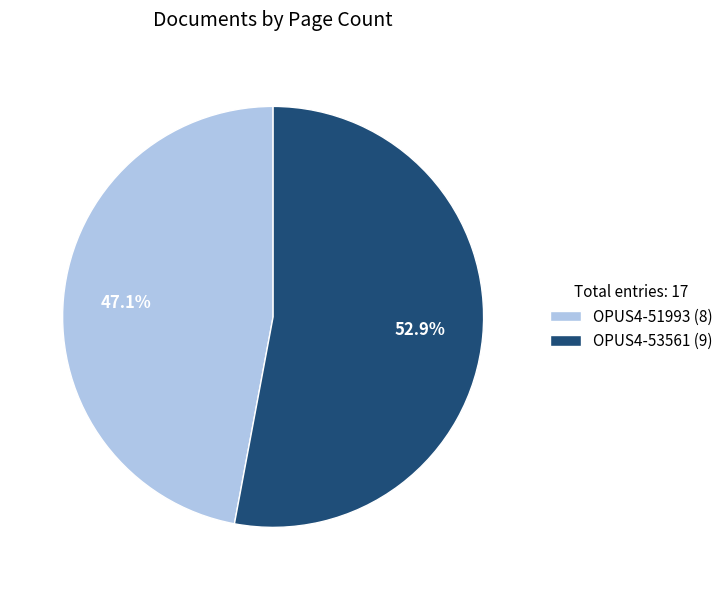

Does OPUS4-53561 account for over 50% of the chart?

Yes